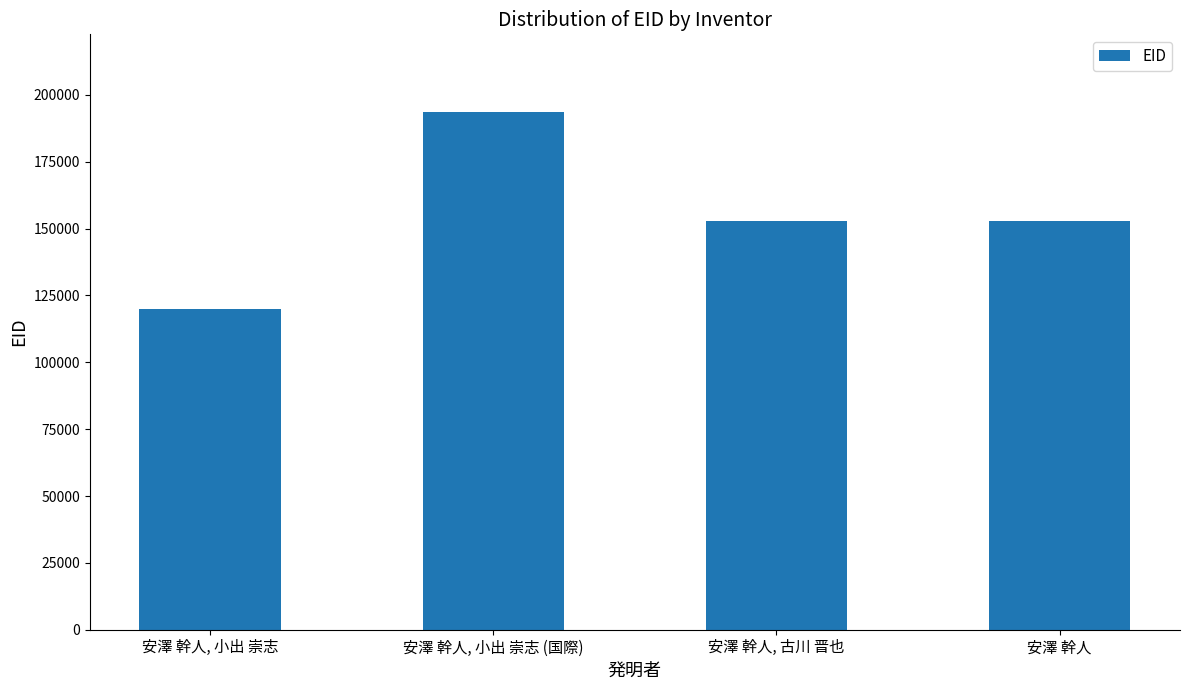

What is the difference between the values at 安澤 幹人, 古川 晋也 and 安澤 幹人?

5